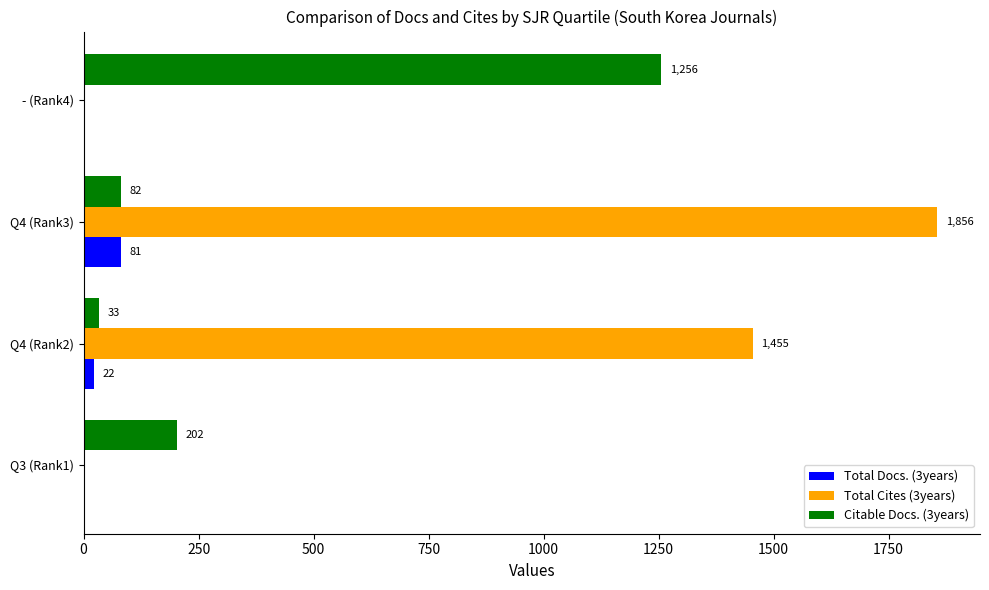

What is the greatest value displayed?

1856